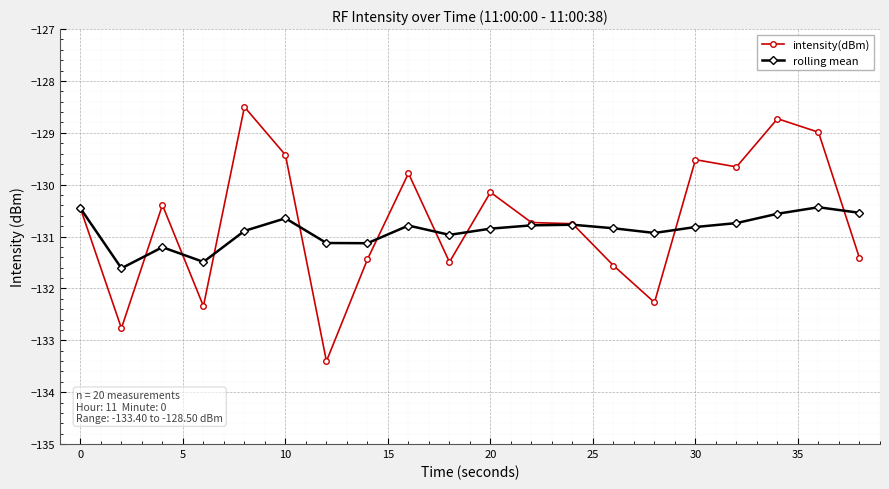

Which series has the widest spread of values?

intensity(dBm)